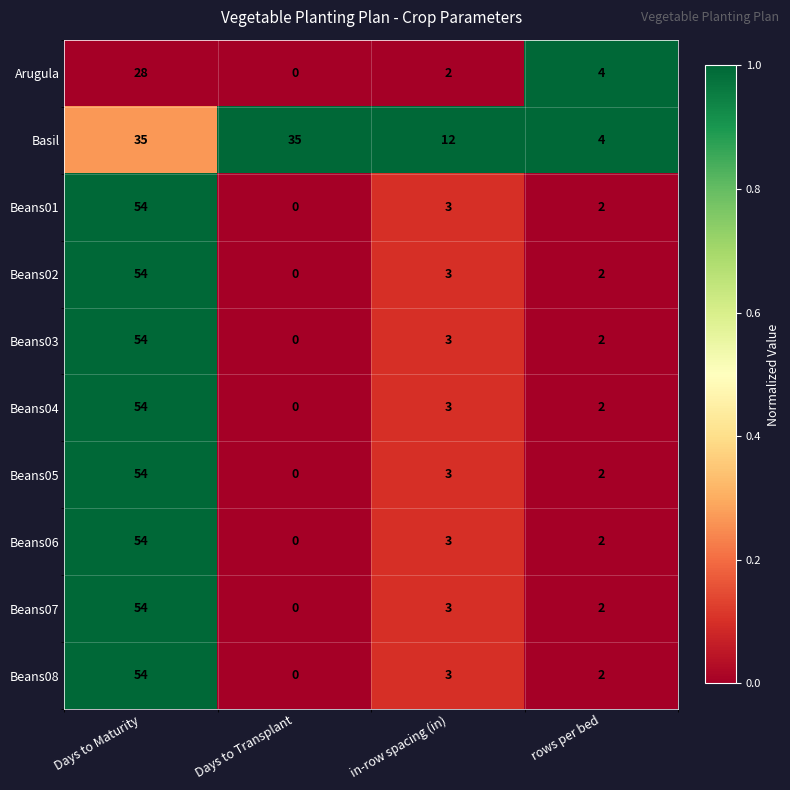

Rank the categories by Beans02 value from lowest to highest.

Days to Transplant, rows per bed, in-row spacing (in), Days to Maturity